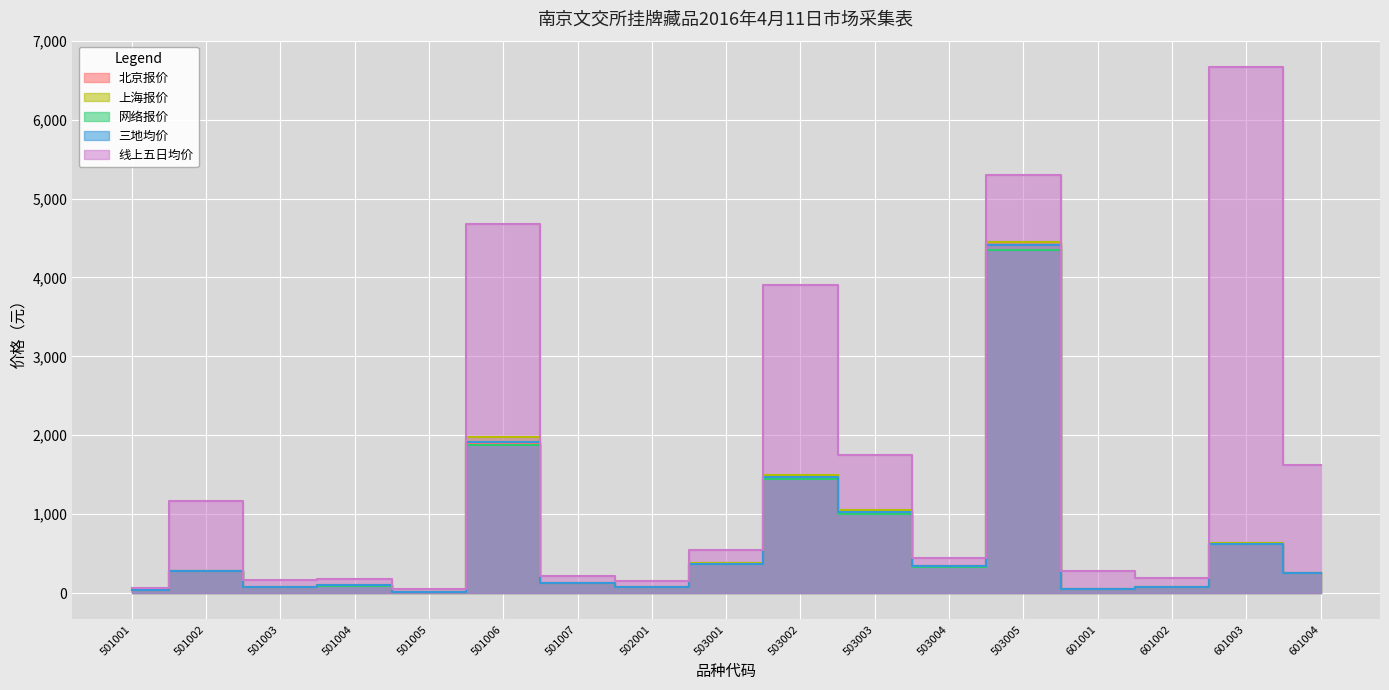

What is the sum of the 三地均价 values at 502001 and 501005?

95.7